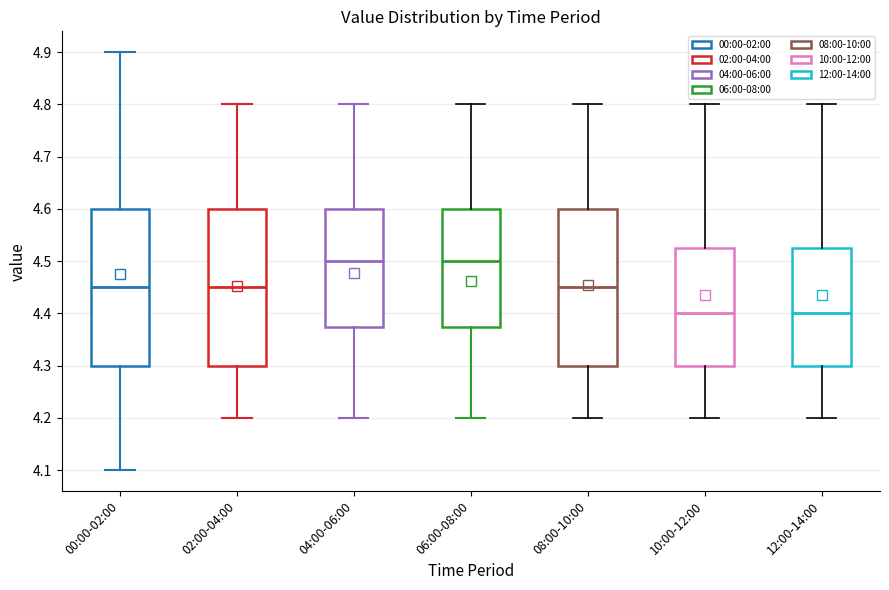

Where is the lower edge of the box for 08:00-10:00 on the y-axis? The values are not printed on the chart, so give them approximately, as read against the axis.

4.30